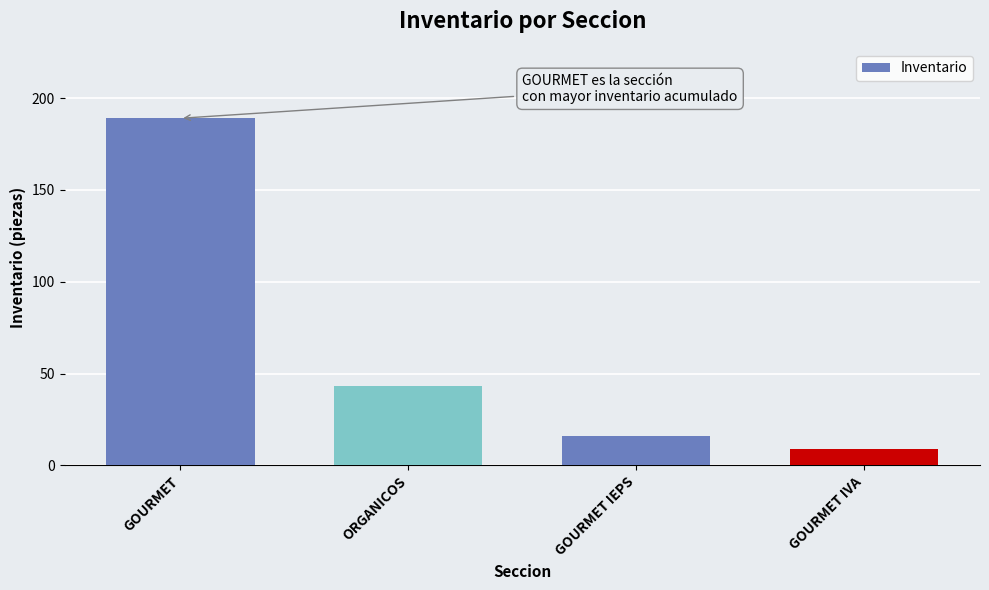

Reading left to right, list all the values displayed in this chart.

189	43	16	9